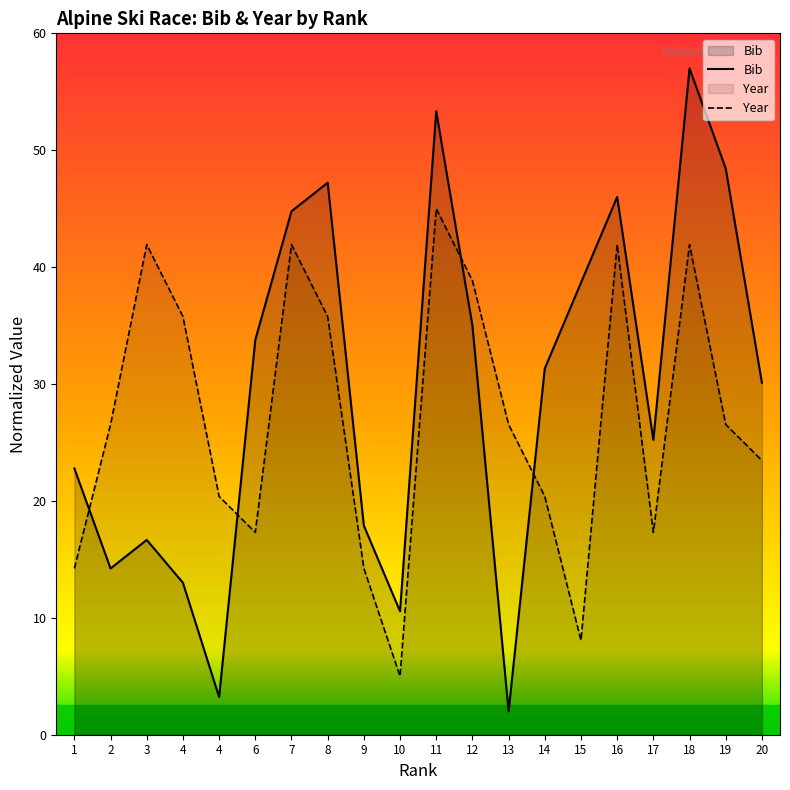

Which has a higher value, 4 or 10?

4